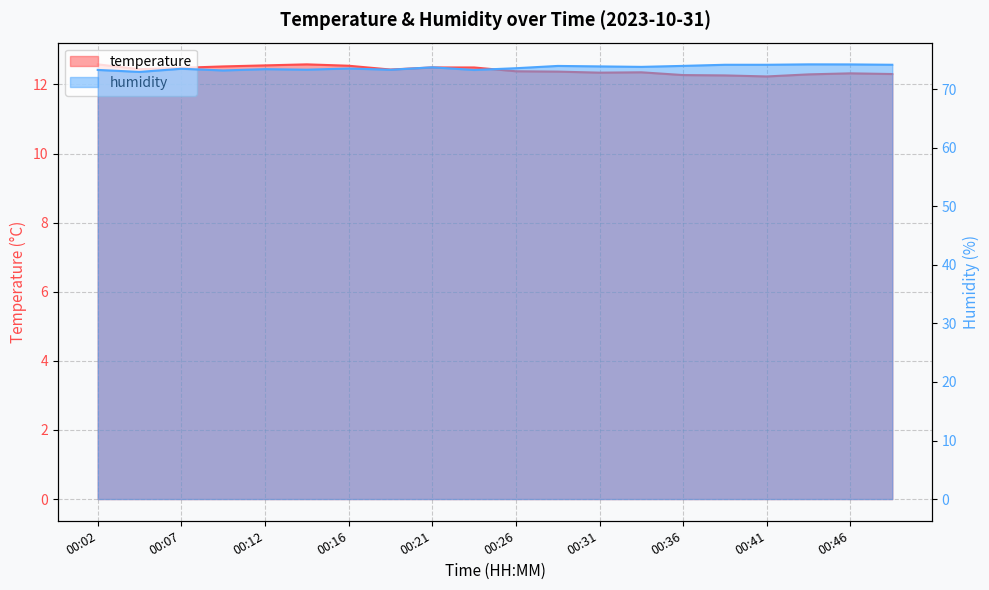

Does the chart have visible grid lines?

Yes